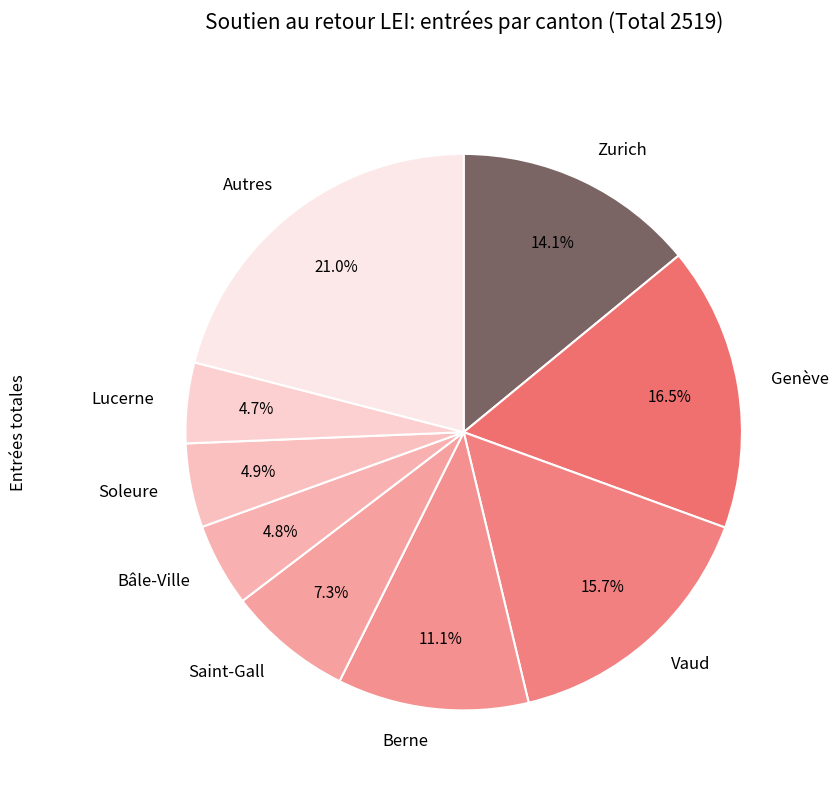

How many segments does this pie chart have?

9